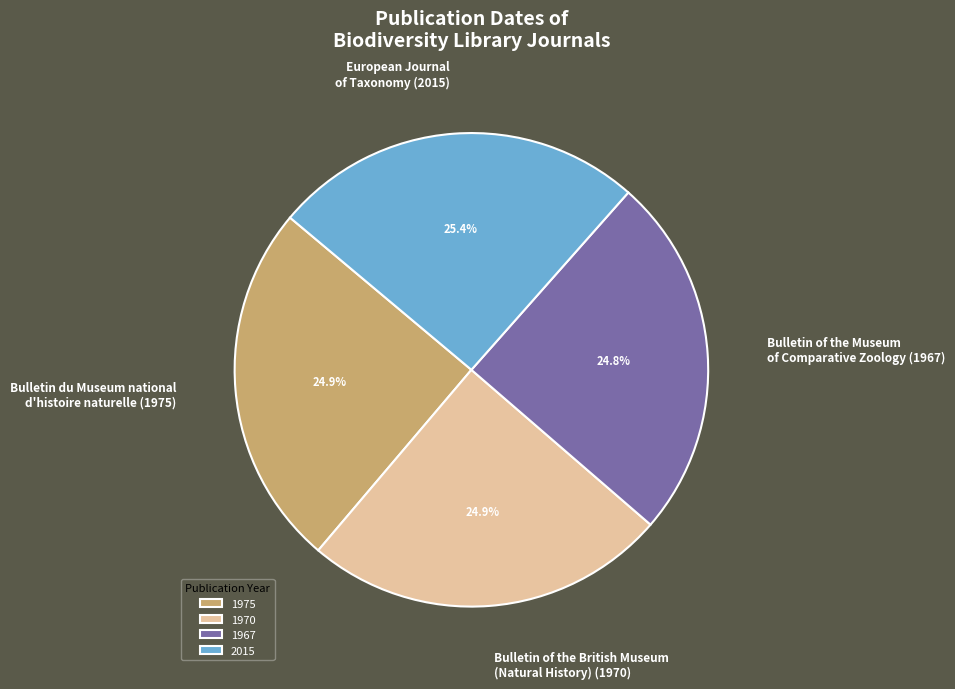

Approximately how many times larger is the value at Bulletin of the Museum of Comparative Zoology (1967) compared to Bulletin du Museum national d'histoire naturelle (1975)?

1.0